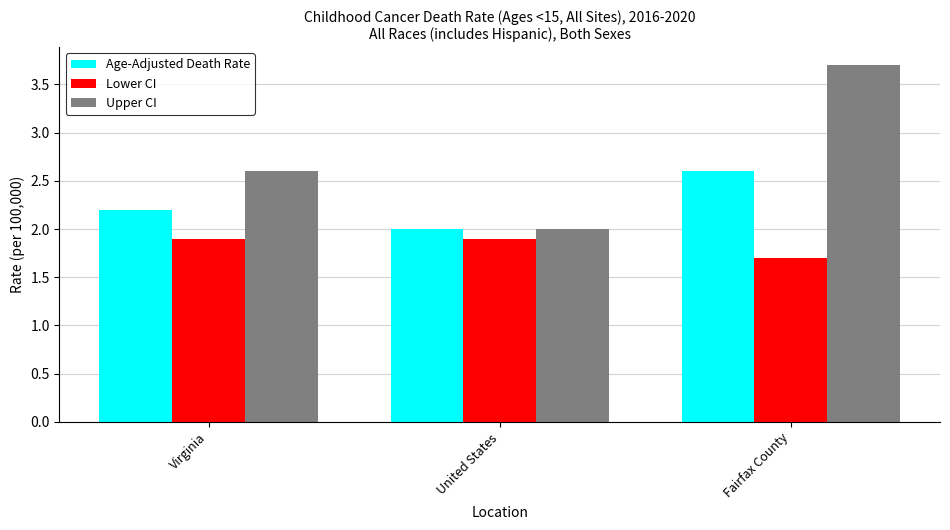

What position from the right is United States?

2